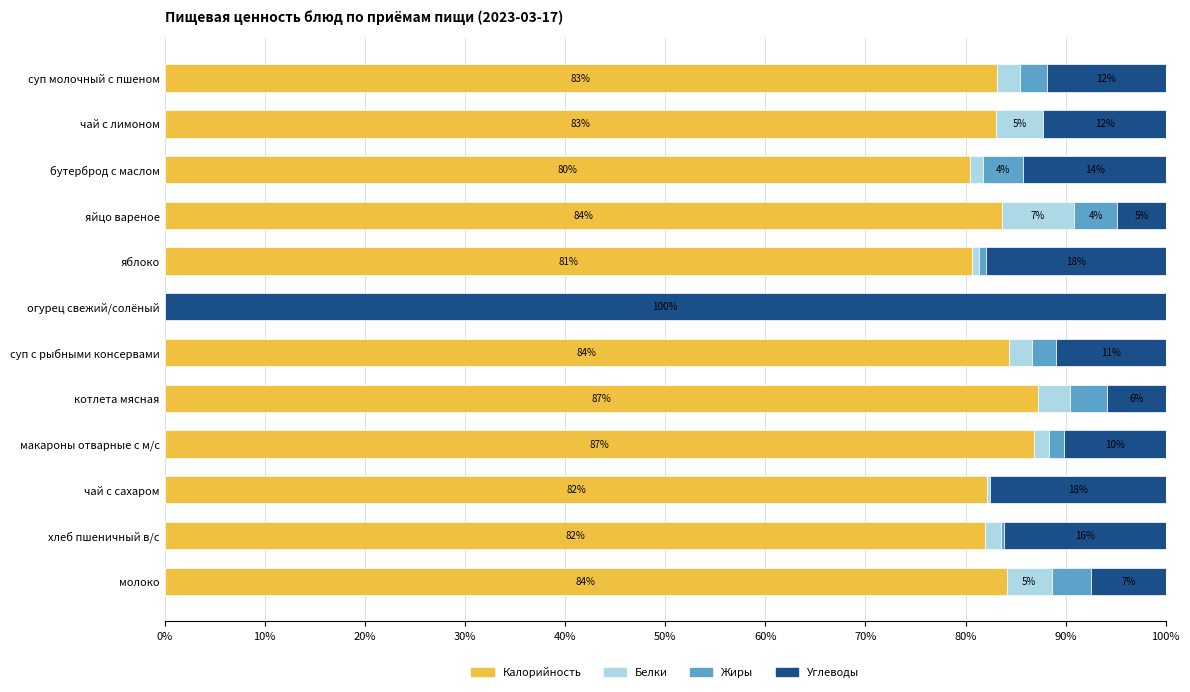

True or false: Калорийность has a value of 133.3 at макароны отварные с м/с.

False